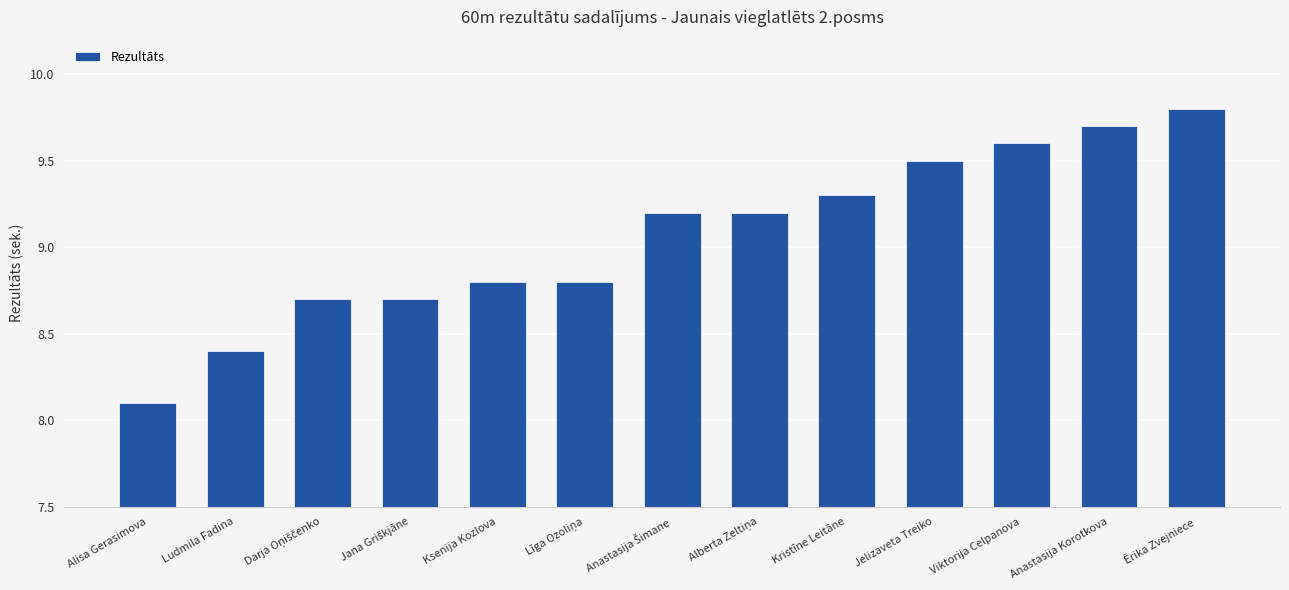

What is the greatest value displayed?

9.8